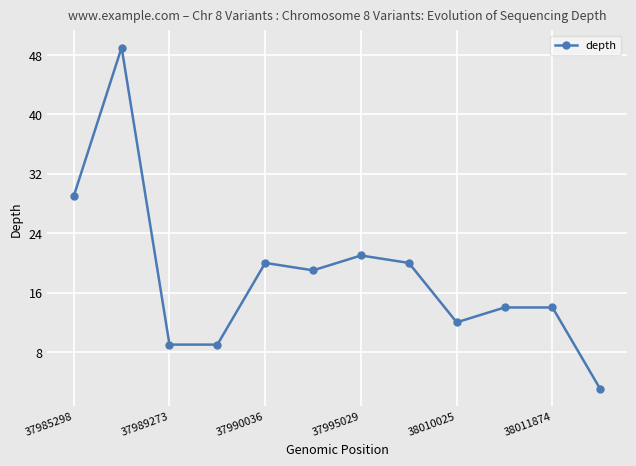

How many data points does each series have?

12